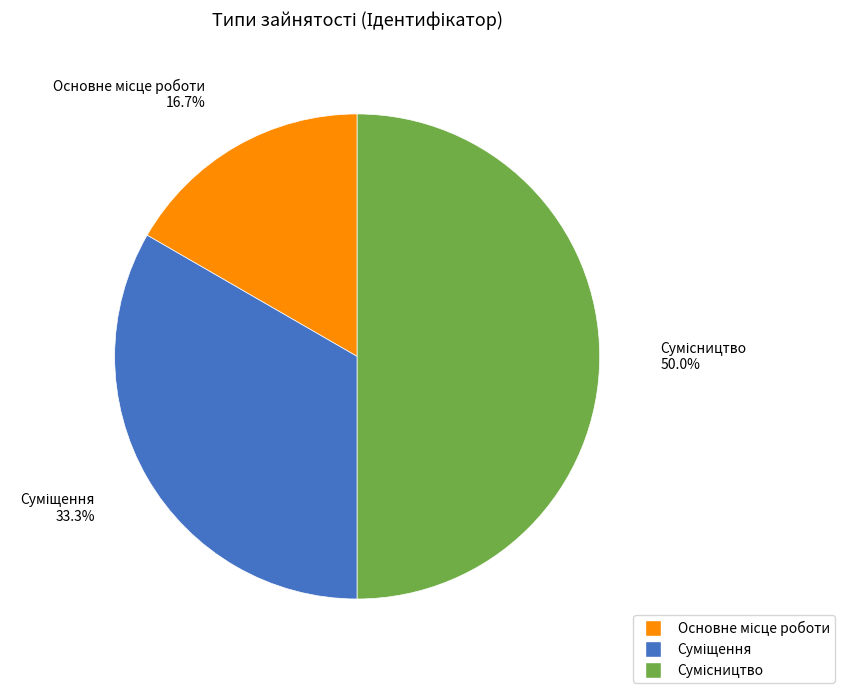

Do Сумісництво and Суміщення together represent more than half of the pie?

Yes